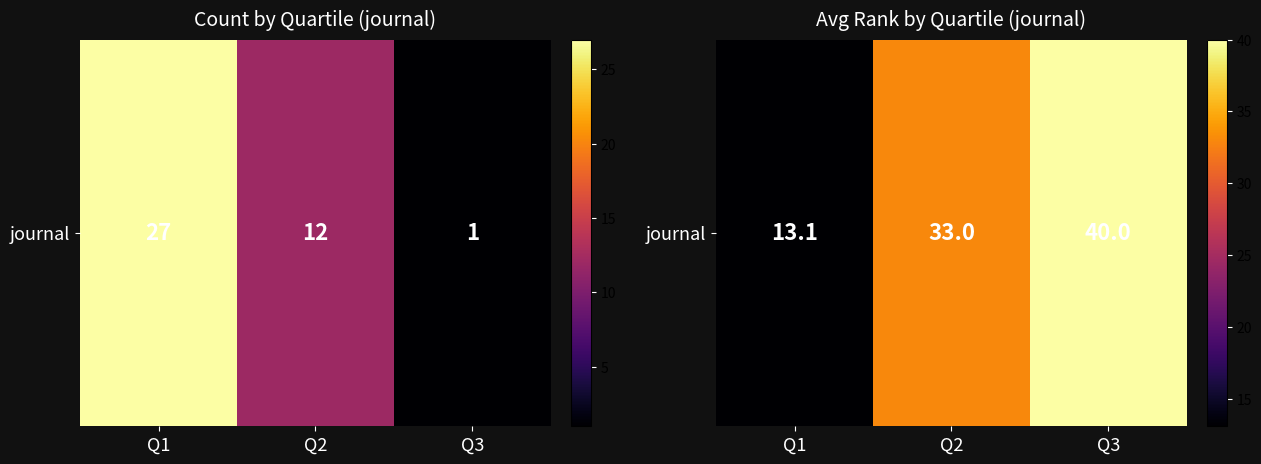

Read the value at Q2.

33.0